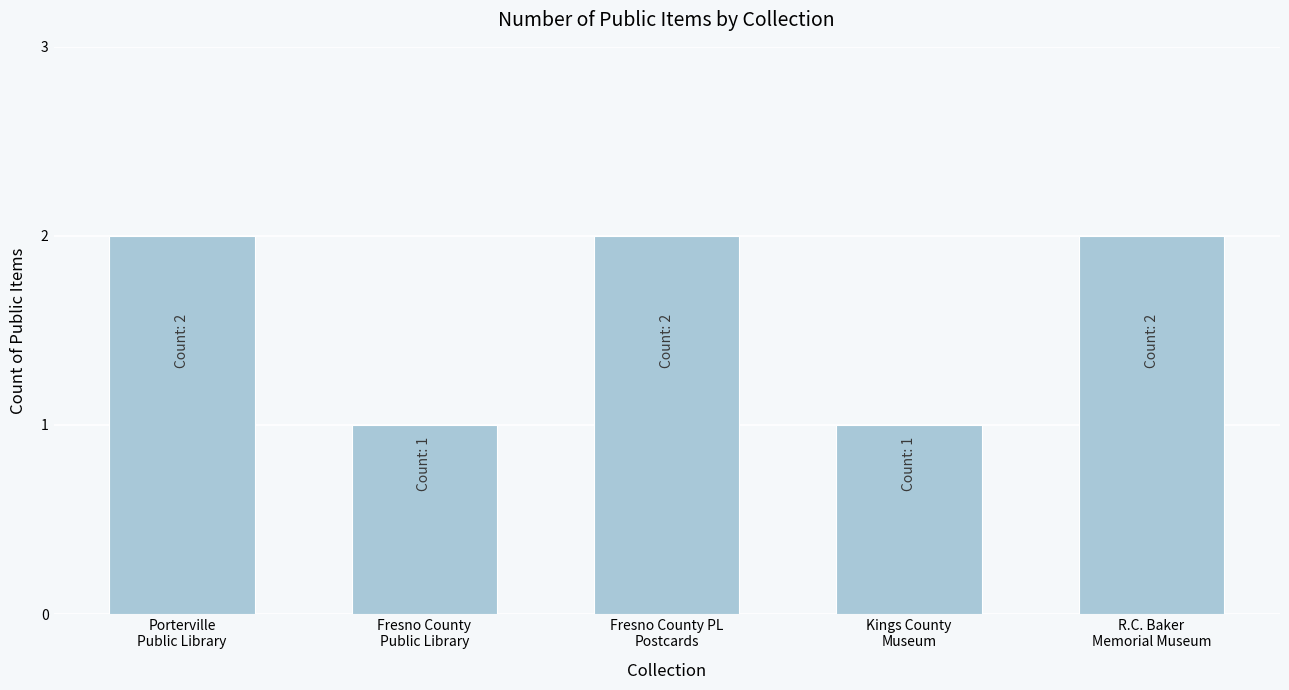

What is the minimum value shown in the chart?

1